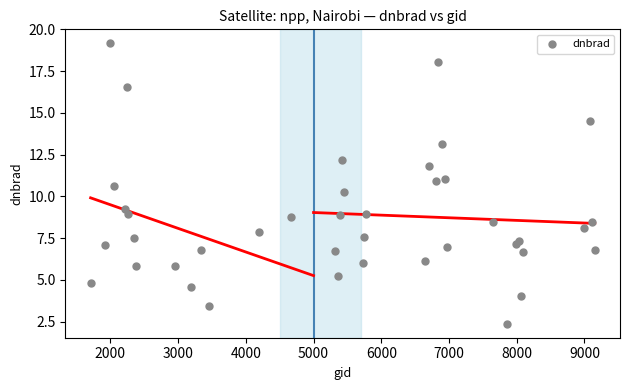

What Y value in the scatter plot is closest to 10?

10.3